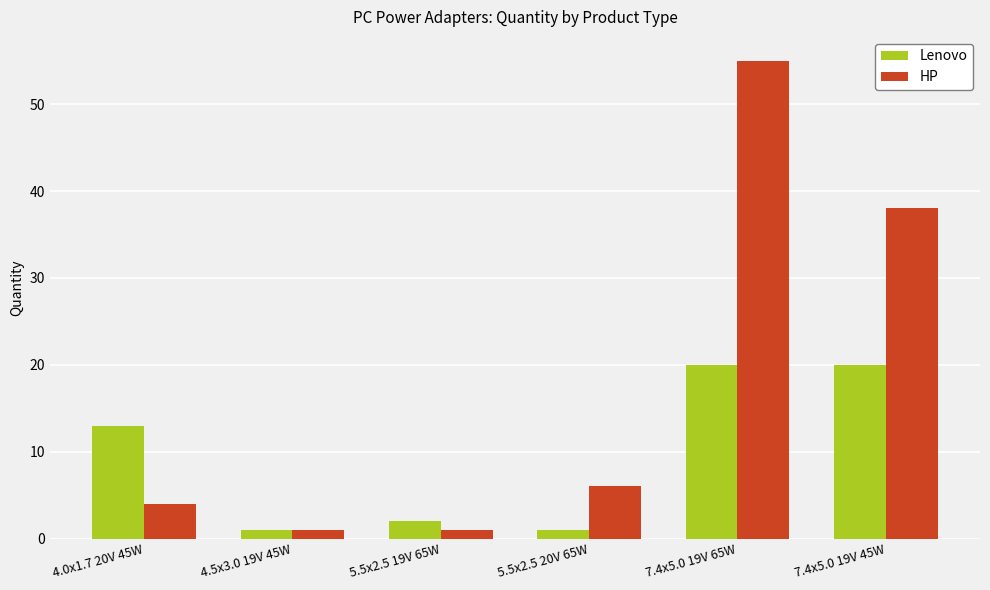

How many bars are there in each group?

2